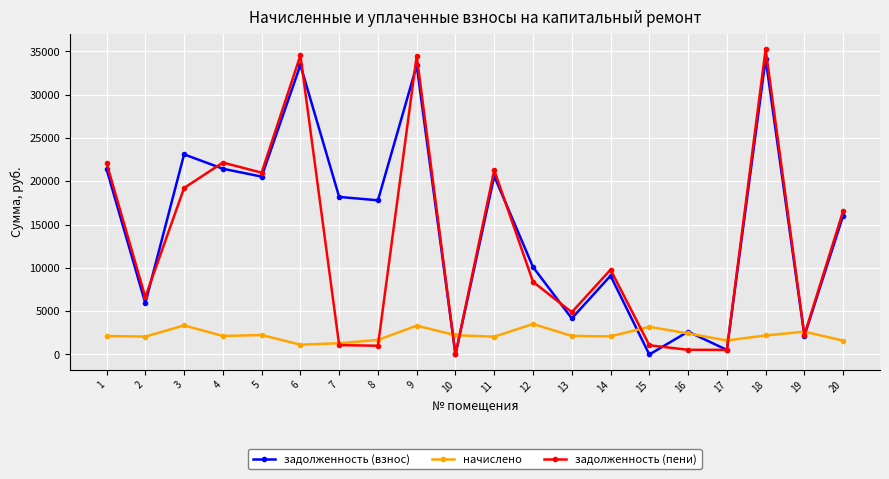

Which series has the widest spread of values?

задолженность (пени)